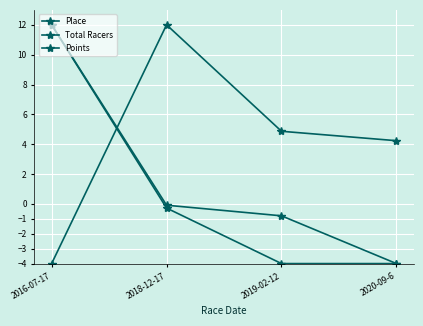

Does the chart have visible grid lines?

Yes